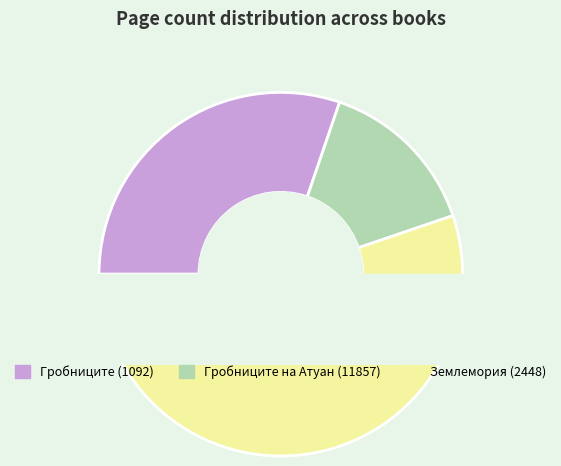

Rank the categories by value from lowest to highest.

Гробниците на Атуан (11857), Гробниците (1092), Землемория (2448)